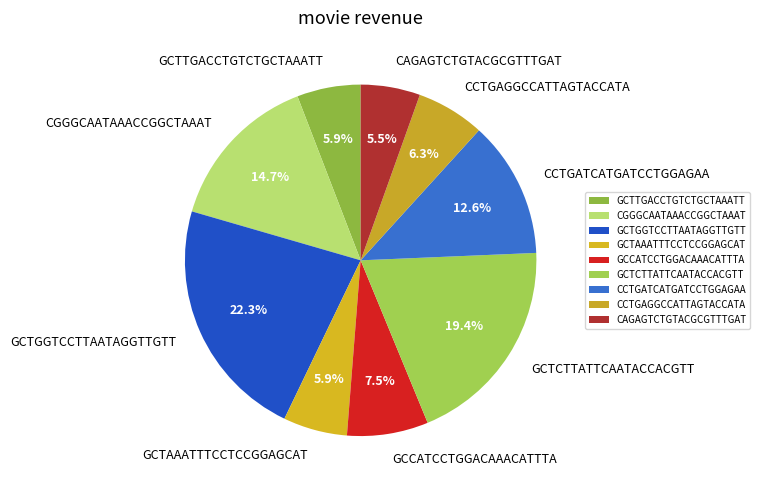

To the nearest percent, what is the difference between the GCTAAATTTCCTCCGGAGCAT and GCTGGTCCTTAATAGGTTGTT slice percentages?

16%